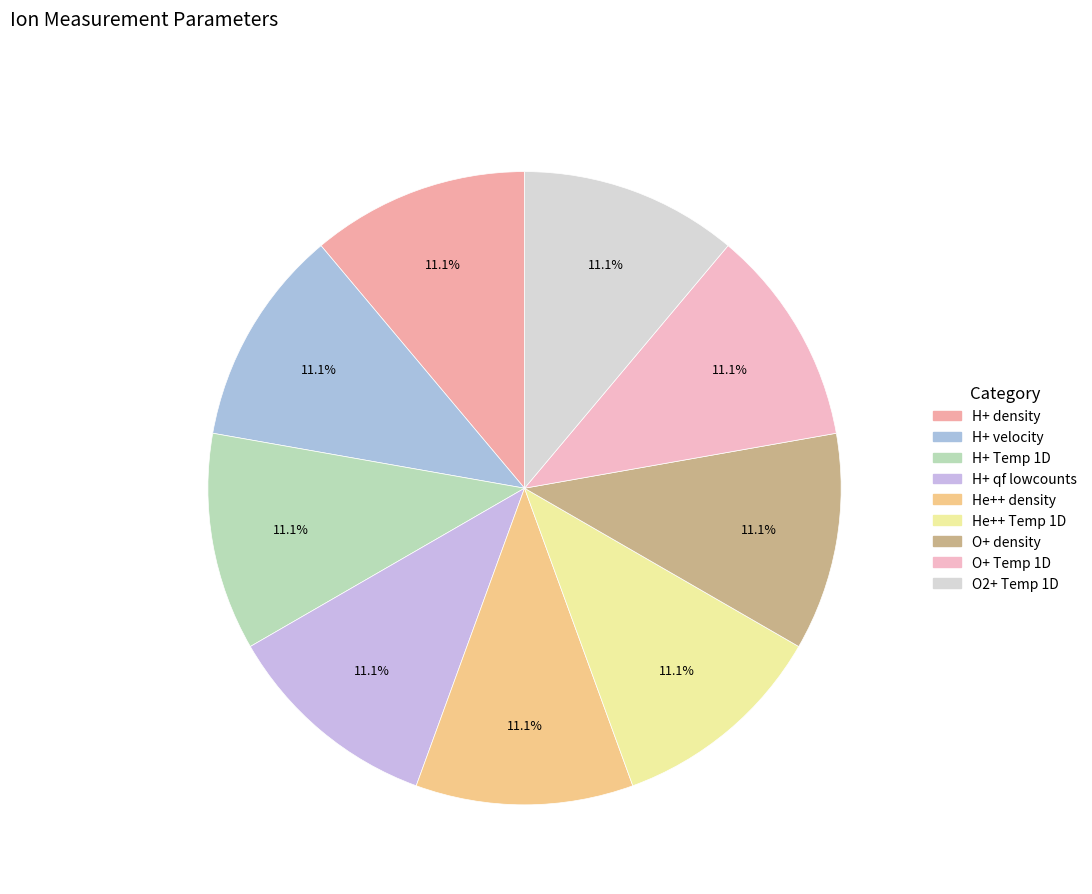

How many segments does this pie chart have?

9